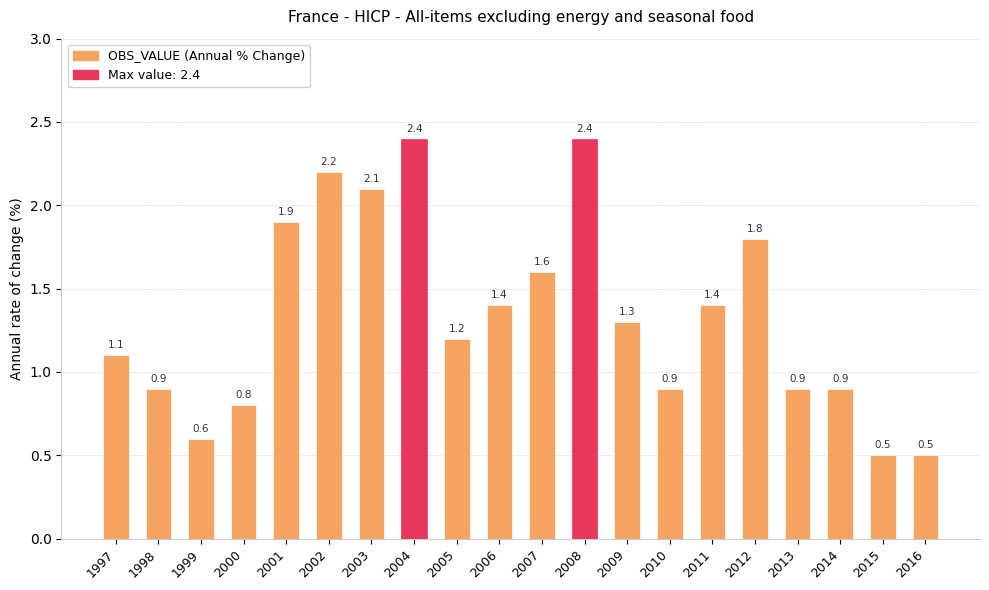

What is the approximate value at 2012?

1.8